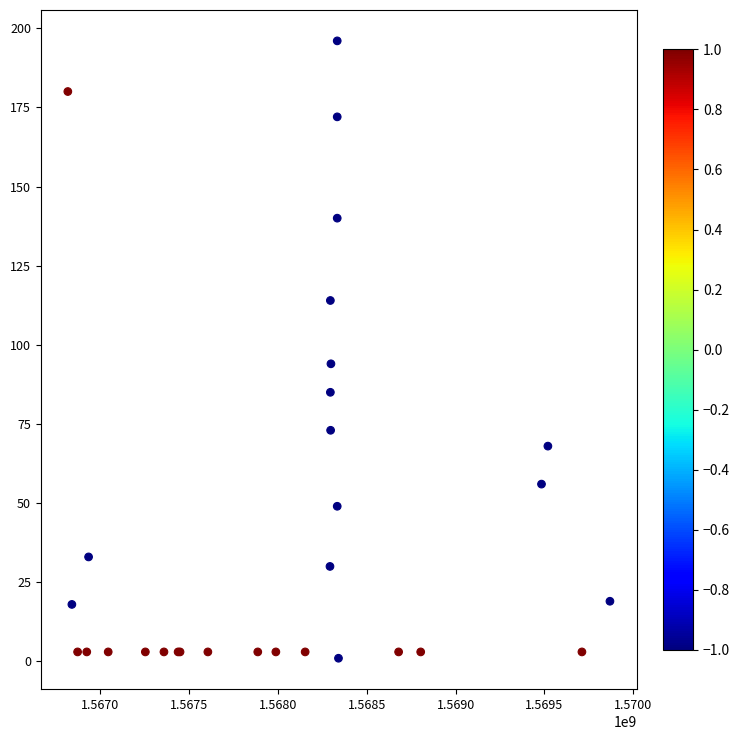

What Y value in the scatter plot is closest to 98?

94